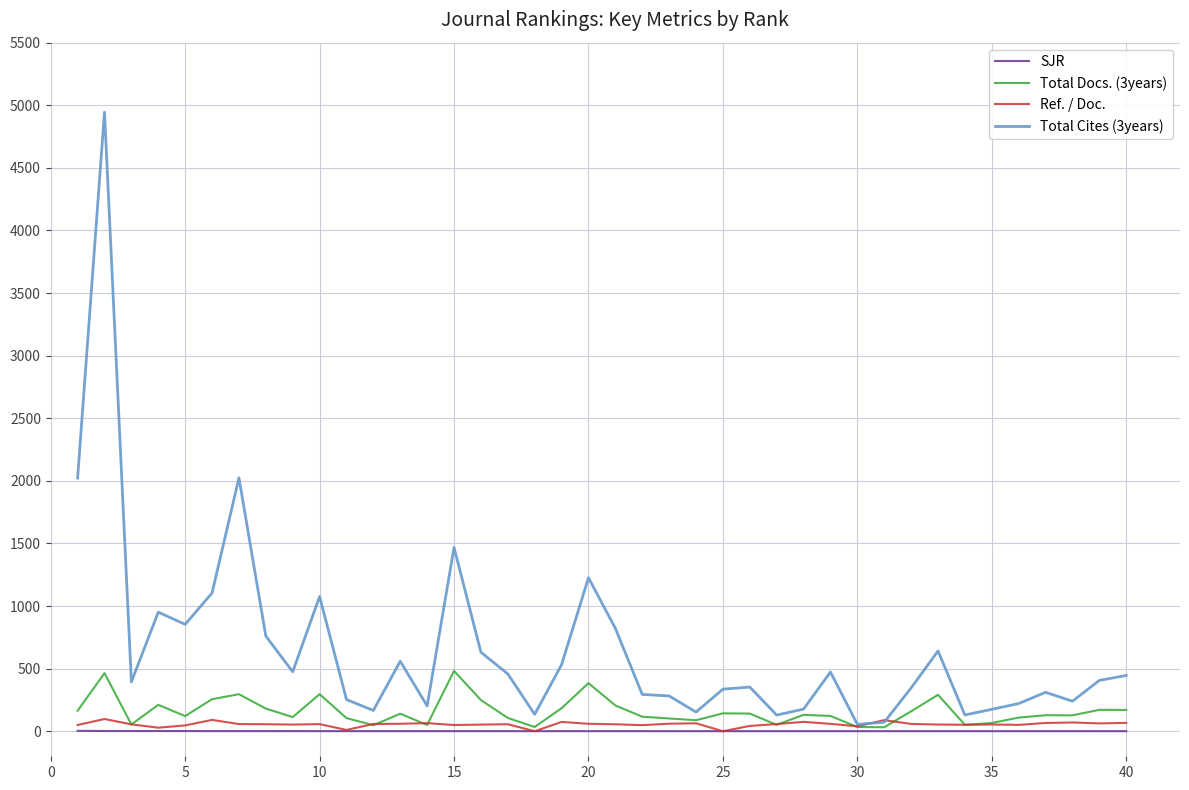

Which series has the largest total across all categories?

Total Cites (3years)